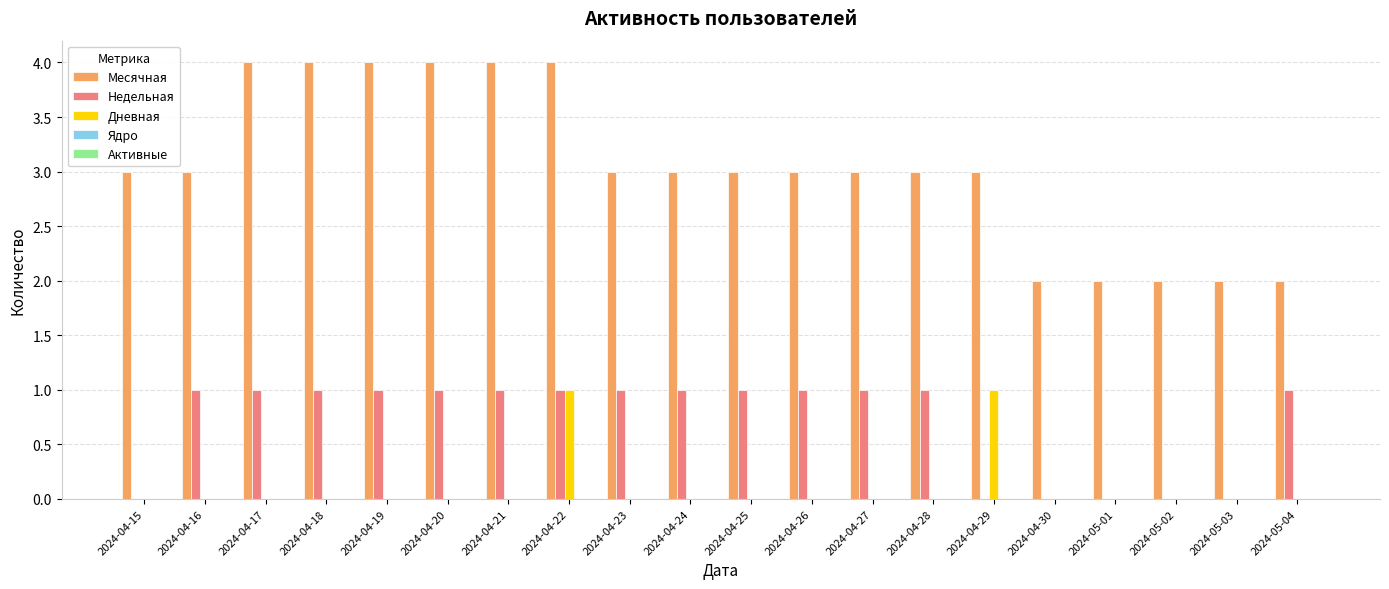

What is the greatest value displayed?

4